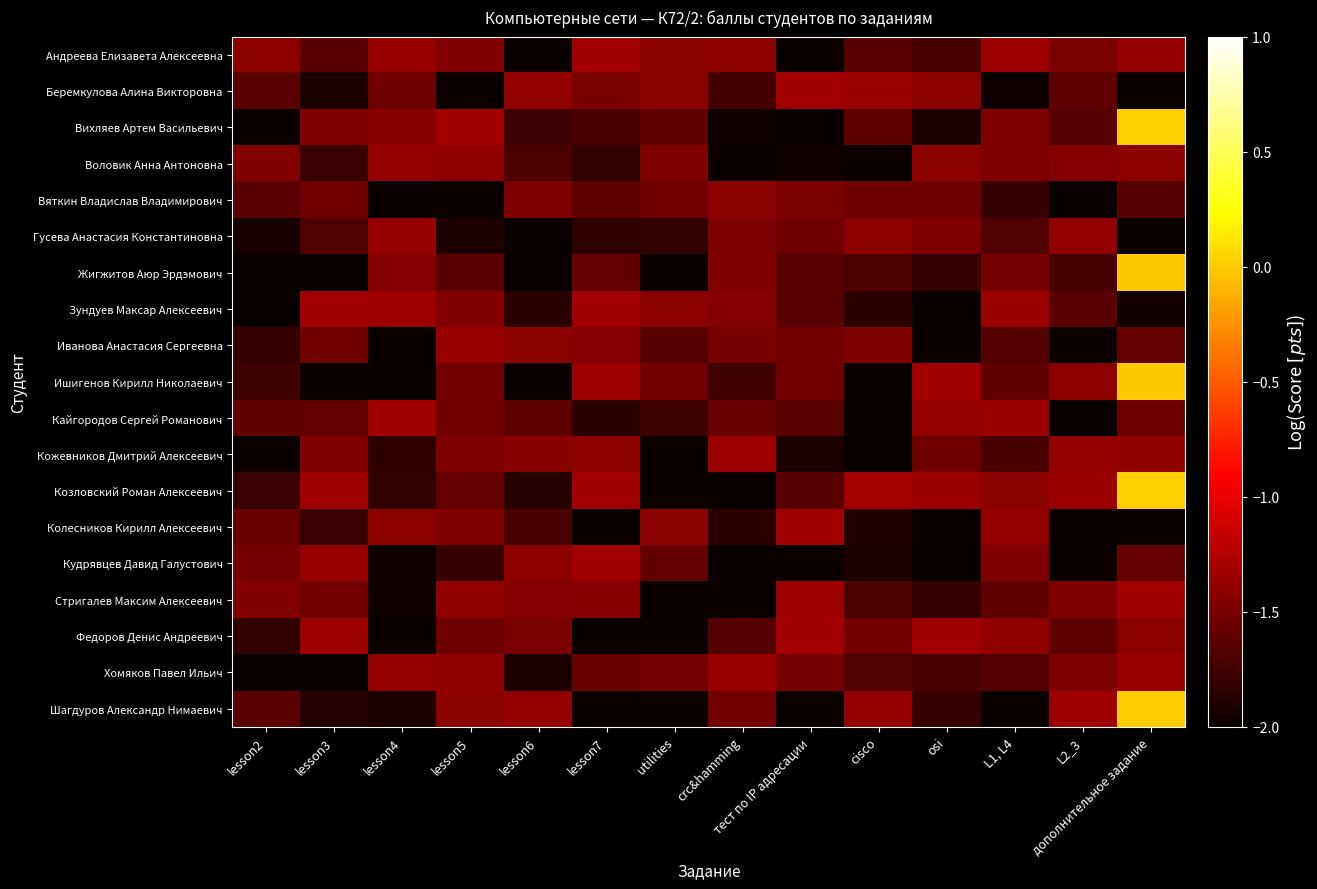

Reading right to left, what are all the values shown in this chart?

Андреева Елизавета Алексеевна: дополнительное задание=-1.4	L2_3=-1.5	L1, L4=-1.3	osi=-1.7	cisco=-1.6	тест по IP адресации=-2.1	crc&hamming=-1.4	utilities=-1.4	lesson7=-1.3	lesson6=-2.3	lesson5=-1.5	lesson4=-1.4	lesson3=-1.6	lesson2=-1.4
Беремкулова Алина Викторовна: дополнительное задание=-2.5	L2_3=-1.6	L1, L4=-2.0	osi=-1.4	cisco=-1.3	тест по IP адресации=-1.3	crc&hamming=-1.7	utilities=-1.4	lesson7=-1.5	lesson6=-1.4	lesson5=-2.4	lesson4=-1.6	lesson3=-1.9	lesson2=-1.6
Вихляев Артем Васильевич: дополнительное задание=0.0	L2_3=-1.6	L1, L4=-1.5	osi=-1.9	cisco=-1.6	тест по IP адресации=-2.1	crc&hamming=-2.0	utilities=-1.6	lesson7=-1.7	lesson6=-1.8	lesson5=-1.3	lesson4=-1.4	lesson3=-1.5	lesson2=-2.1
Воловик Анна Антоновна: дополнительное задание=-1.4	L2_3=-1.4	L1, L4=-1.5	osi=-1.4	cisco=-2.9	тест по IP адресации=-2.0	crc&hamming=-2.1	utilities=-1.5	lesson7=-1.8	lesson6=-1.7	lesson5=-1.4	lesson4=-1.4	lesson3=-1.8	lesson2=-1.5
Вяткин Владислав Владимирович: дополнительное задание=-1.6	L2_3=-2.6	L1, L4=-1.8	osi=-1.5	cisco=-1.6	тест по IP адресации=-1.5	crc&hamming=-1.4	utilities=-1.5	lesson7=-1.6	lesson6=-1.5	lesson5=-2.2	lesson4=-2.1	lesson3=-1.5	lesson2=-1.6
Гусева Анастасия Константиновна: дополнительное задание=-2.0	L2_3=-1.4	L1, L4=-1.7	osi=-1.5	cisco=-1.4	тест по IP адресации=-1.5	crc&hamming=-1.5	utilities=-1.8	lesson7=-1.8	lesson6=-2.4	lesson5=-1.9	lesson4=-1.4	lesson3=-1.7	lesson2=-1.9
Жигжитов Аюр Эрдэмович: дополнительное задание=0.0	L2_3=-1.7	L1, L4=-1.5	osi=-1.8	cisco=-1.7	тест по IP адресации=-1.6	crc&hamming=-1.5	utilities=-2.1	lesson7=-1.6	lesson6=-2.1	lesson5=-1.6	lesson4=-1.4	lesson3=-2.3	lesson2=-2.7
Зундуев Максар Алексеевич: дополнительное задание=-2.0	L2_3=-1.6	L1, L4=-1.3	osi=-2.2	cisco=-1.8	тест по IP адресации=-1.6	crc&hamming=-1.4	utilities=-1.4	lesson7=-1.3	lesson6=-1.9	lesson5=-1.5	lesson4=-1.3	lesson3=-1.3	lesson2=-2.2
Иванова Анастасия Сергеевна: дополнительное задание=-1.6	L2_3=-2.5	L1, L4=-1.7	osi=-2.3	cisco=-1.5	тест по IP адресации=-1.5	crc&hamming=-1.5	utilities=-1.7	lesson7=-1.4	lesson6=-1.4	lesson5=-1.4	lesson4=-2.0	lesson3=-1.5	lesson2=-1.8
Ишигенов Кирилл Николаевич: дополнительное задание=0.0	L2_3=-1.4	L1, L4=-1.6	osi=-1.3	cisco=-2.7	тест по IP адресации=-1.5	crc&hamming=-1.7	utilities=-1.5	lesson7=-1.3	lesson6=-2.0	lesson5=-1.5	lesson4=-2.2	lesson3=-2.1	lesson2=-1.8
Кайгородов Сергей Романович: дополнительное задание=-1.6	L2_3=-2.1	L1, L4=-1.3	osi=-1.4	cisco=-2.7	тест по IP адресации=-1.6	crc&hamming=-1.6	utilities=-1.8	lesson7=-1.9	lesson6=-1.6	lesson5=-1.5	lesson4=-1.3	lesson3=-1.6	lesson2=-1.6
Кожевников Дмитрий Алексеевич: дополнительное задание=-1.4	L2_3=-1.4	L1, L4=-1.7	osi=-1.5	cisco=-2.5	тест по IP адресации=-1.9	crc&hamming=-1.3	utilities=-2.2	lesson7=-1.4	lesson6=-1.4	lesson5=-1.5	lesson4=-1.8	lesson3=-1.5	lesson2=-2.2
Козловский Роман Алексеевич: дополнительное задание=0.0	L2_3=-1.4	L1, L4=-1.4	osi=-1.3	cisco=-1.3	тест по IP адресации=-1.7	crc&hamming=-2.5	utilities=-2.0	lesson7=-1.3	lesson6=-1.9	lesson5=-1.6	lesson4=-1.8	lesson3=-1.3	lesson2=-1.8
Колесников Кирилл Алексеевич: дополнительное задание=-2.0	L2_3=-2.1	L1, L4=-1.4	osi=-2.2	cisco=-1.9	тест по IP адресации=-1.3	crc&hamming=-1.9	utilities=-1.4	lesson7=-2.2	lesson6=-1.7	lesson5=-1.5	lesson4=-1.4	lesson3=-1.8	lesson2=-1.6
Кудрявцев Давид Галустович: дополнительное задание=-1.6	L2_3=-2.2	L1, L4=-1.5	osi=-2.1	cisco=-1.9	тест по IP адресации=-2.8	crc&hamming=-2.1	utilities=-1.6	lesson7=-1.3	lesson6=-1.4	lesson5=-1.8	lesson4=-2.0	lesson3=-1.4	lesson2=-1.5
Стригалев Максим Алексеевич: дополнительное задание=-1.3	L2_3=-1.5	L1, L4=-1.6	osi=-1.8	cisco=-1.7	тест по IP адресации=-1.3	crc&hamming=-2.2	utilities=-2.1	lesson7=-1.4	lesson6=-1.4	lesson5=-1.4	lesson4=-2.0	lesson3=-1.5	lesson2=-1.5
Федоров Денис Андреевич: дополнительное задание=-1.4	L2_3=-1.6	L1, L4=-1.4	osi=-1.3	cisco=-1.5	тест по IP адресации=-1.3	crc&hamming=-1.7	utilities=-2.1	lesson7=-2.2	lesson6=-1.5	lesson5=-1.5	lesson4=-2.7	lesson3=-1.3	lesson2=-1.8
Хомяков Павел Ильич: дополнительное задание=-1.4	L2_3=-1.5	L1, L4=-1.7	osi=-1.7	cisco=-1.7	тест по IP адресации=-1.5	crc&hamming=-1.4	utilities=-1.5	lesson7=-1.6	lesson6=-1.9	lesson5=-1.4	lesson4=-1.4	lesson3=-2.2	lesson2=-2.7
Шагдуров Александр Нимаевич: дополнительное задание=0.0	L2_3=-1.3	L1, L4=-2.1	osi=-1.8	cisco=-1.4	тест по IP адресации=-2.1	crc&hamming=-1.5	utilities=-2.4	lesson7=-2.2	lesson6=-1.4	lesson5=-1.4	lesson4=-1.9	lesson3=-1.9	lesson2=-1.6